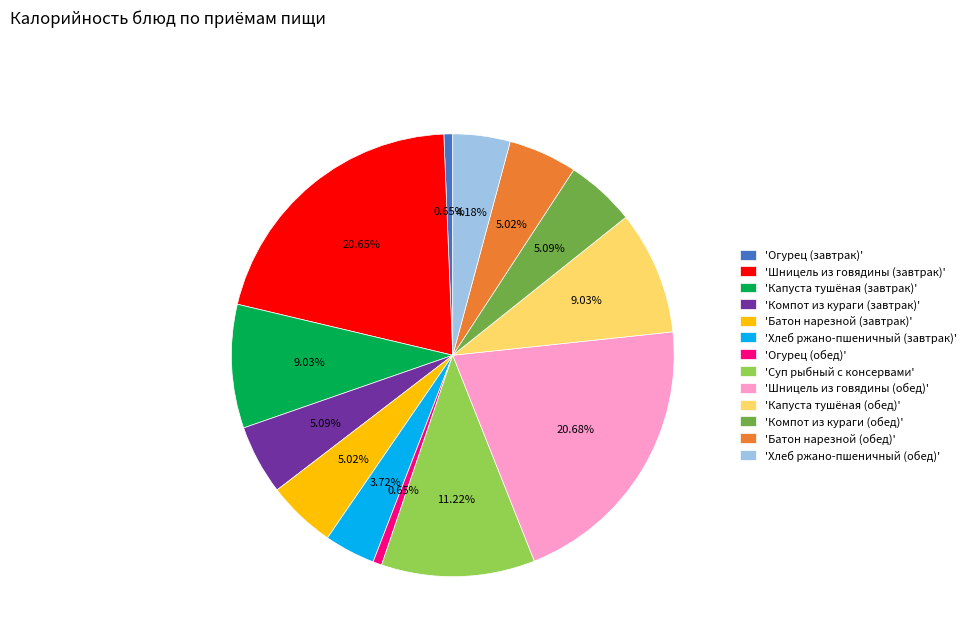

Count the number of slices in the pie.

13